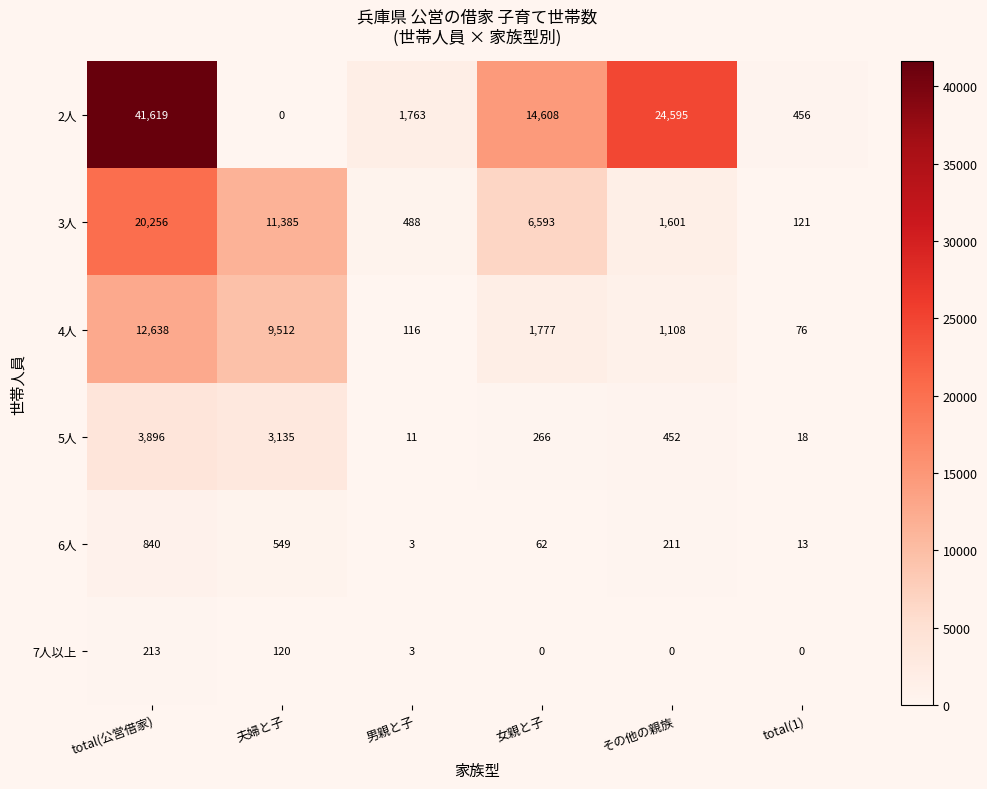

What is the spread (max minus min) of values at その他の親族?

24595